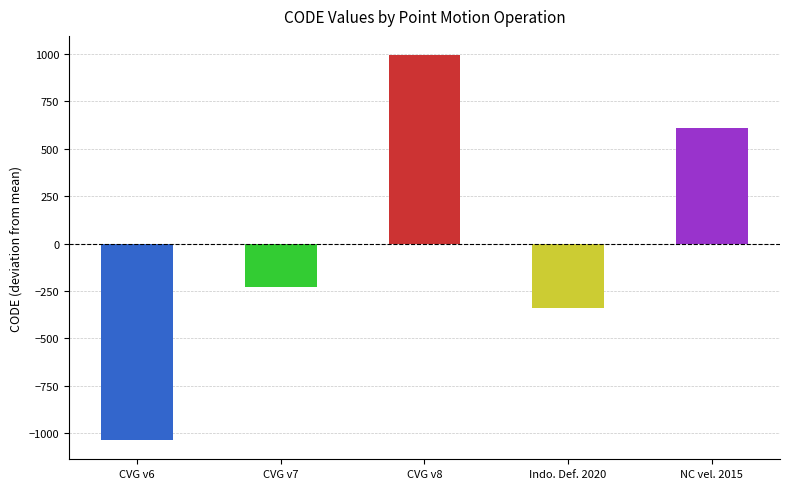

List the labels in order of value, smallest first.

CVG v6, Indo. Def. 2020, CVG v7, NC vel. 2015, CVG v8